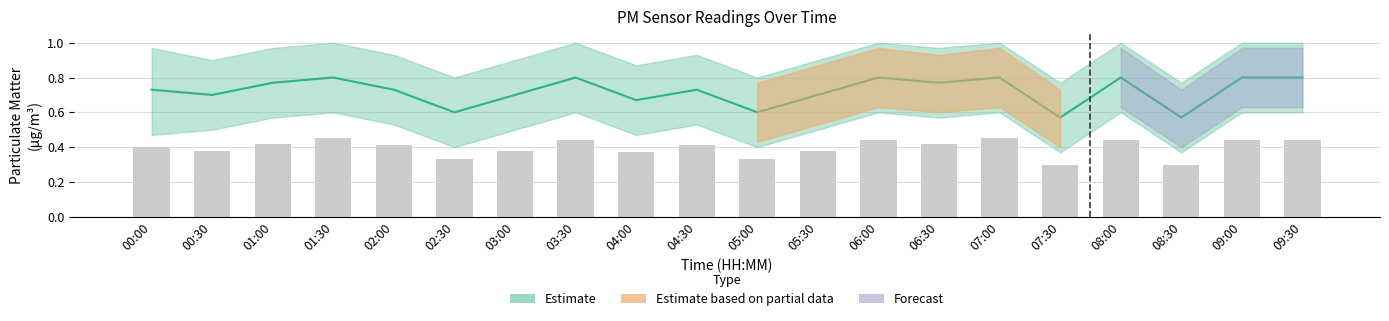

Is it true that the value at 08:00 is 0.4?

True